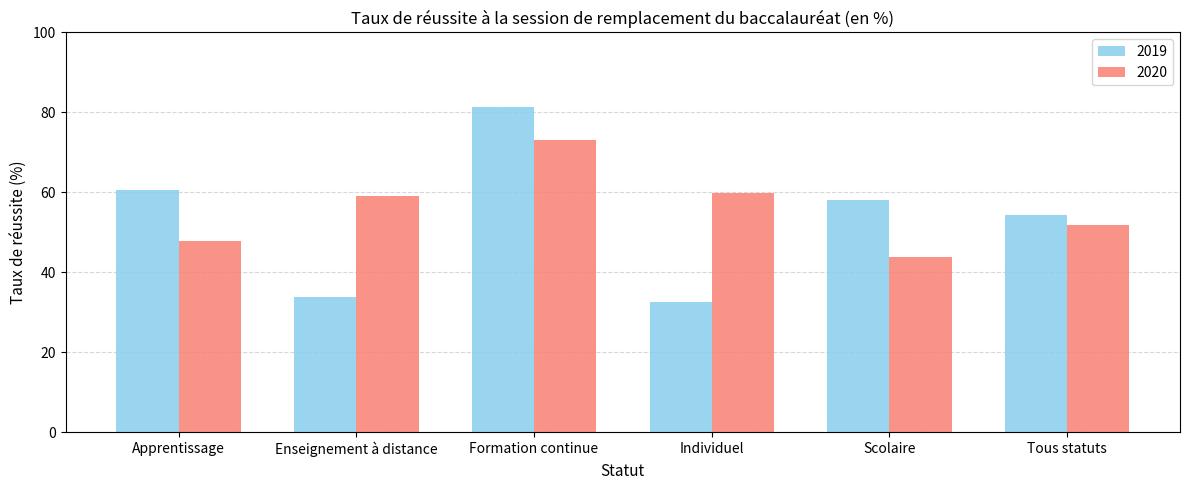

Count the number of data series in this chart.

2